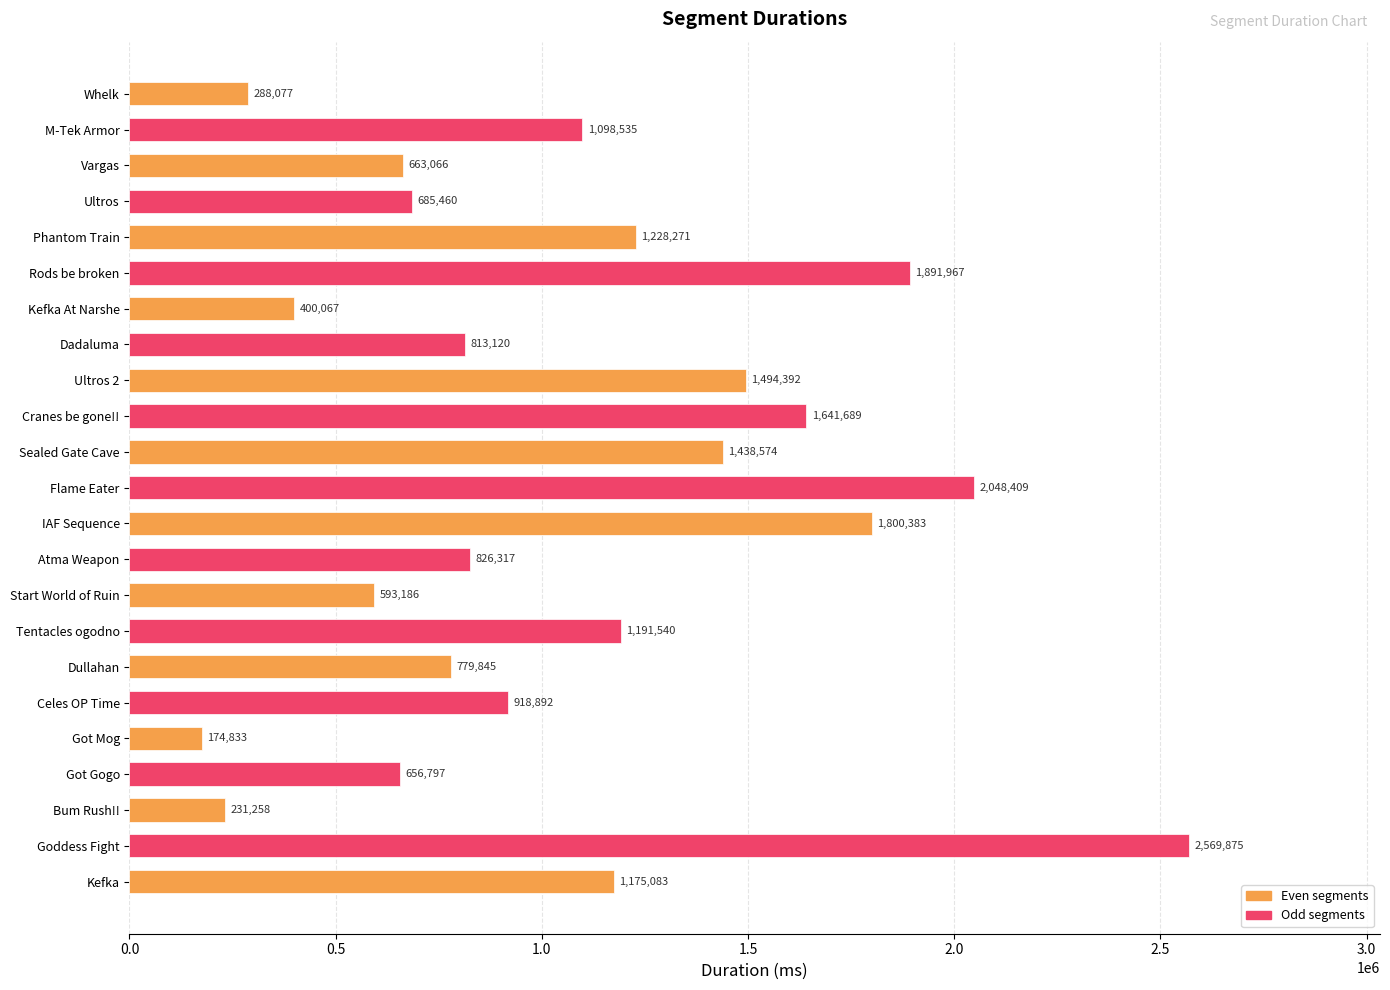

The value at Dullahan is 1136794. True or false?

False